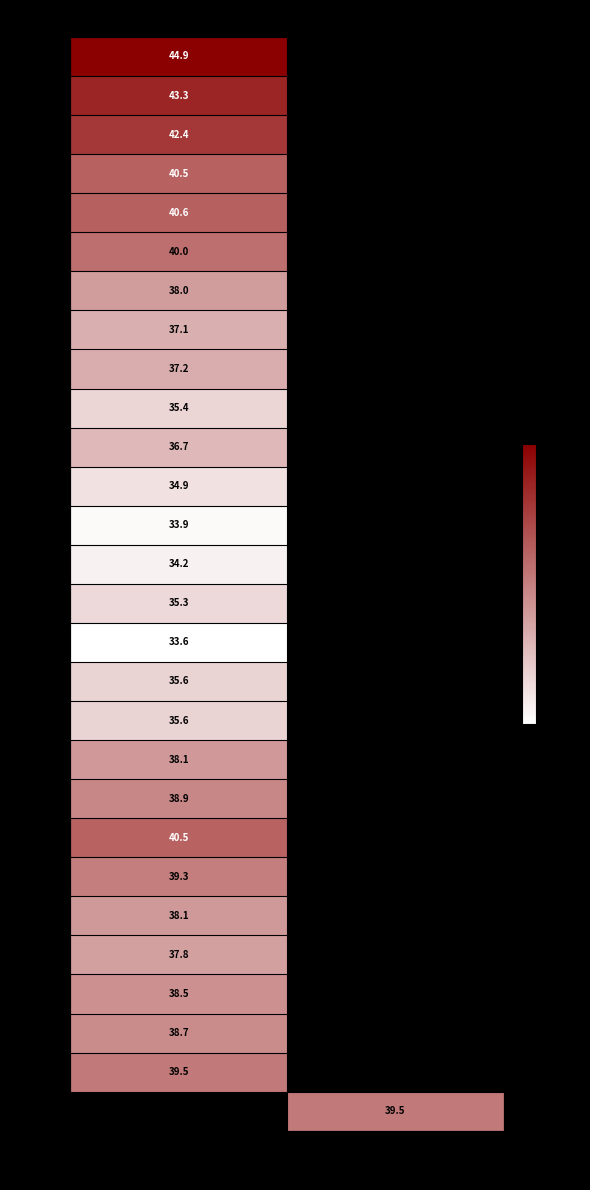

Is the value of 2005 at A greater than the value of 2002 at A?

No